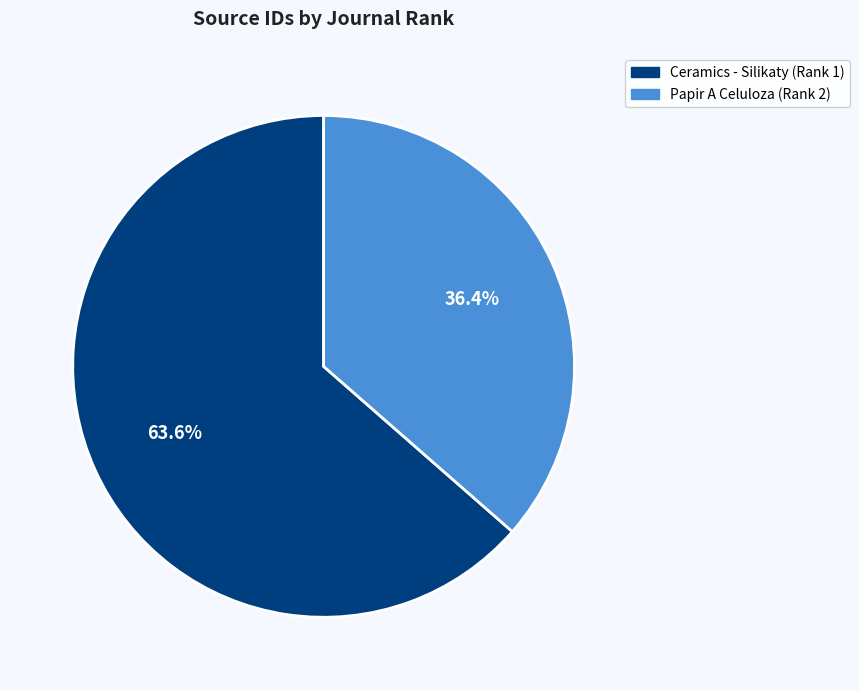

Is it true that Papir A Celuloza (Rank 2) is 26% of the pie?

False